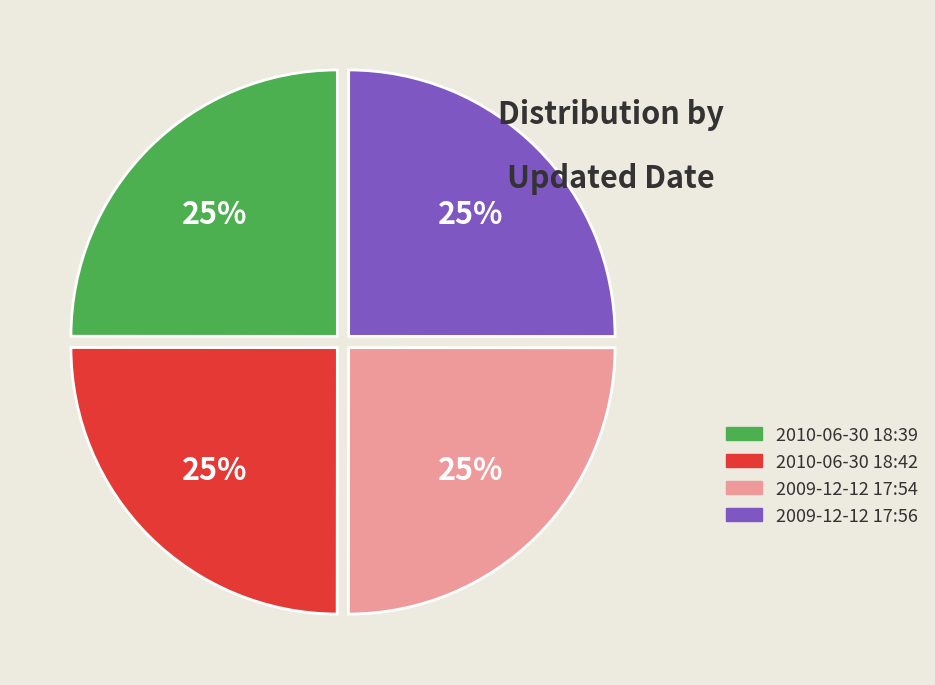

The 2009-12-12 17:54 slice represents 25% of the pie. True or false?

True